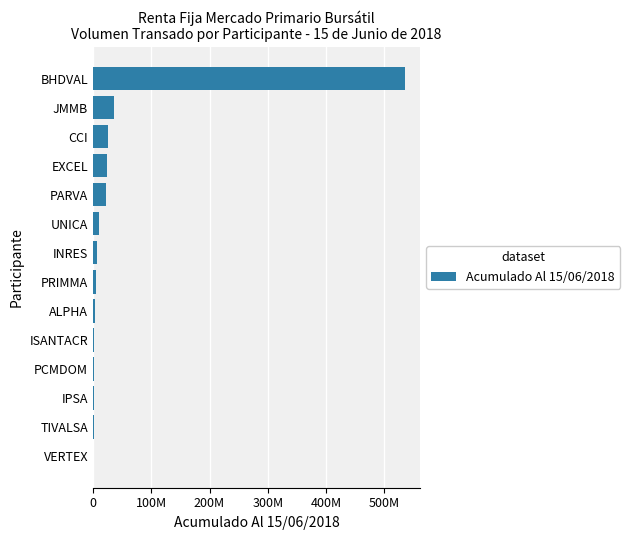

Are the bars horizontal?

Yes